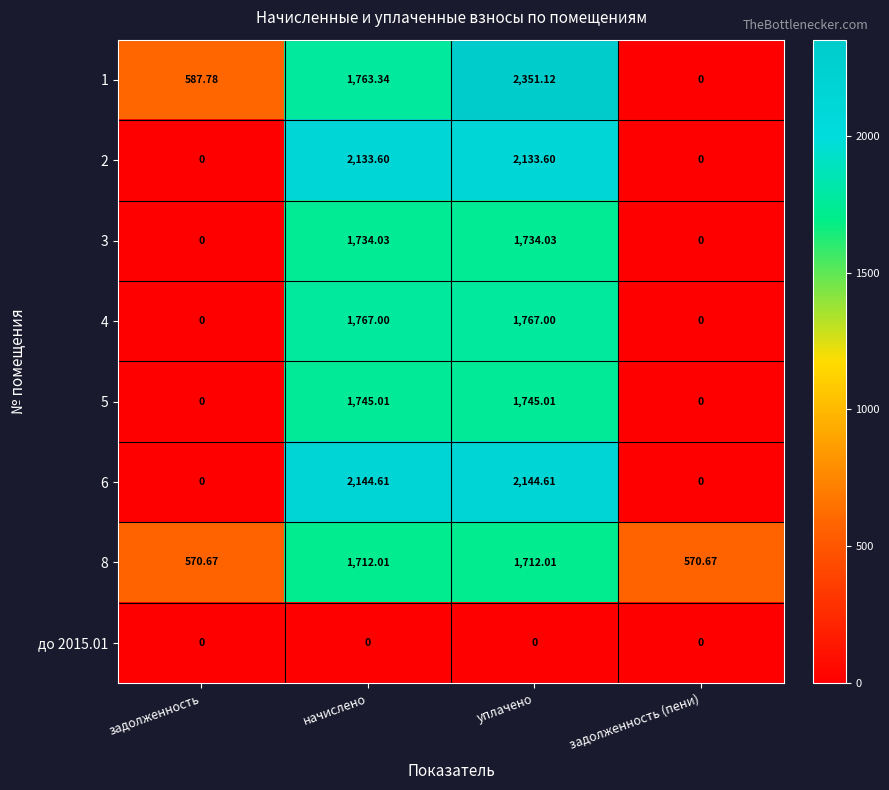

What is the spread (max minus min) of values at начислено?

2144.6